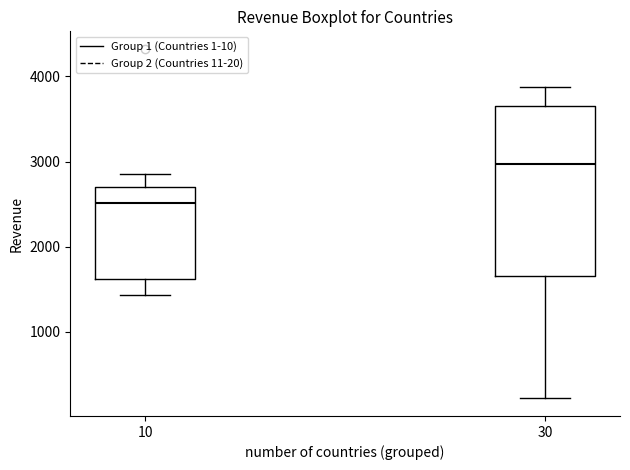

Reading left to right, transcribe this box plot: for each box, give where its median line is, the range the box spans, and where its two whiskers end, as read against the y-axis. The values are not printed on the chart, so give them approximately, as read against the axis.

10: median 2500, box 1600 to 2700, whiskers 1400 to 2900
30: median 3000, box 1700 to 3700, whiskers 200 to 3900